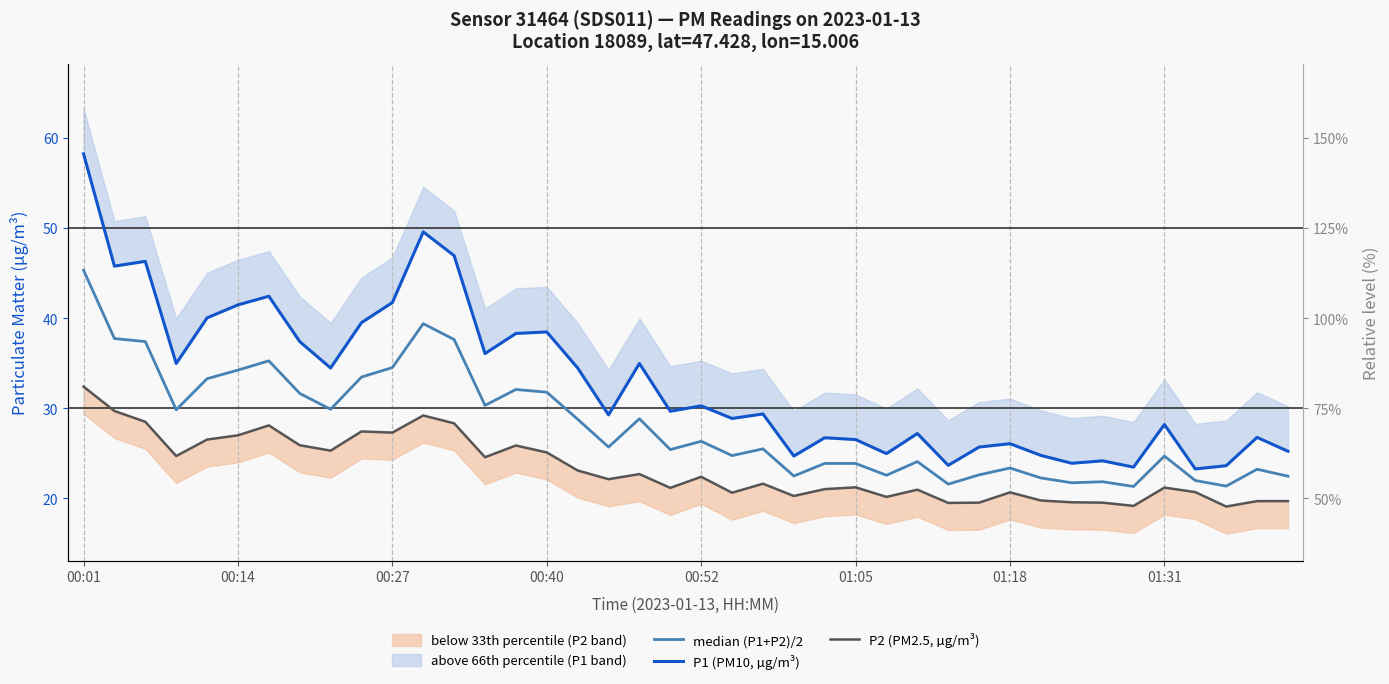

How many lines are shown in the chart?

3